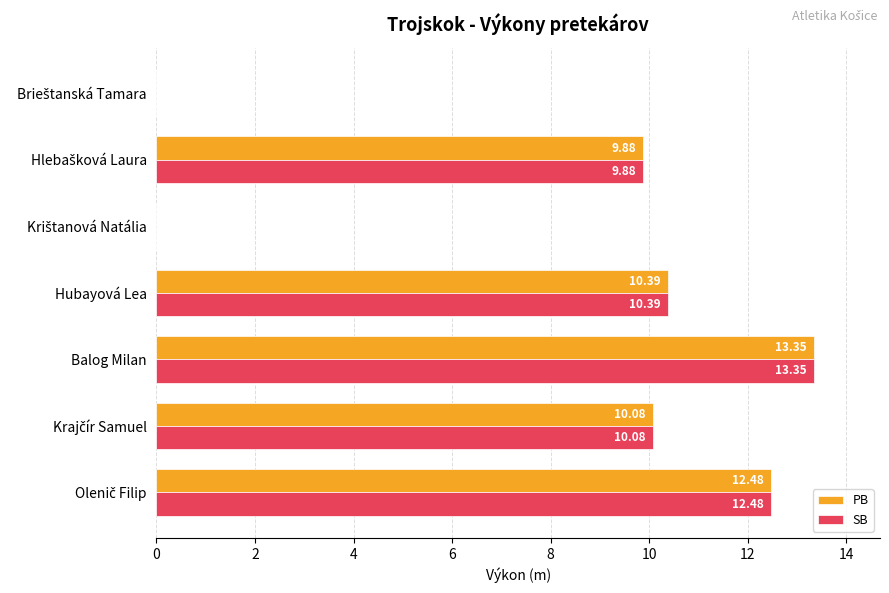

At which category is the sum across all series the highest?

Balog Milan